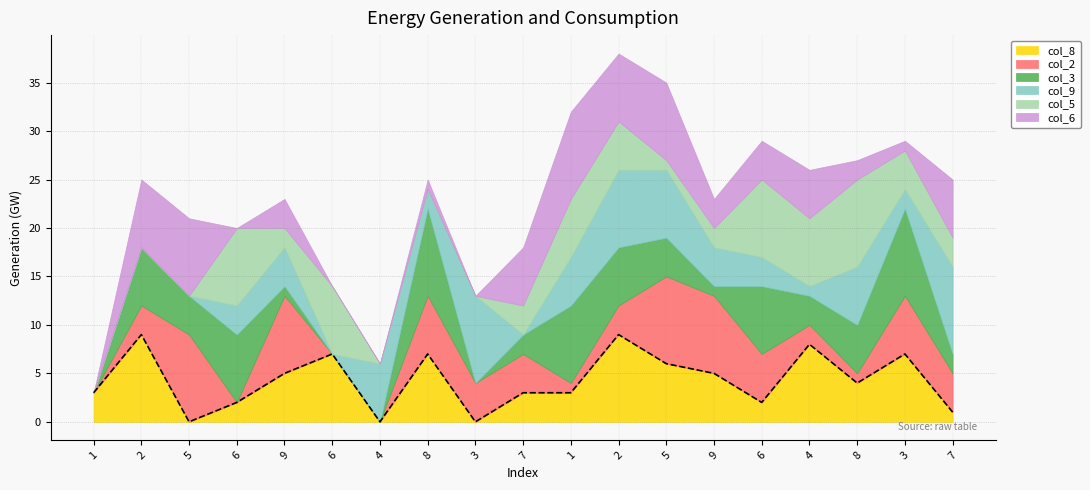

What is the approximate value of col_8 at 2?

9